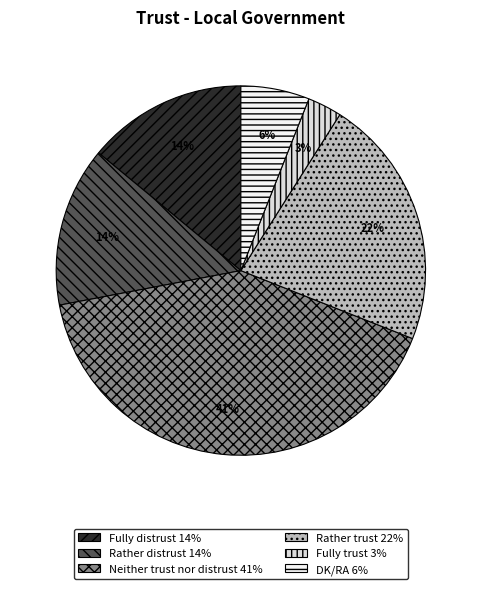

Which category has the smallest portion of the pie?

Fully trust